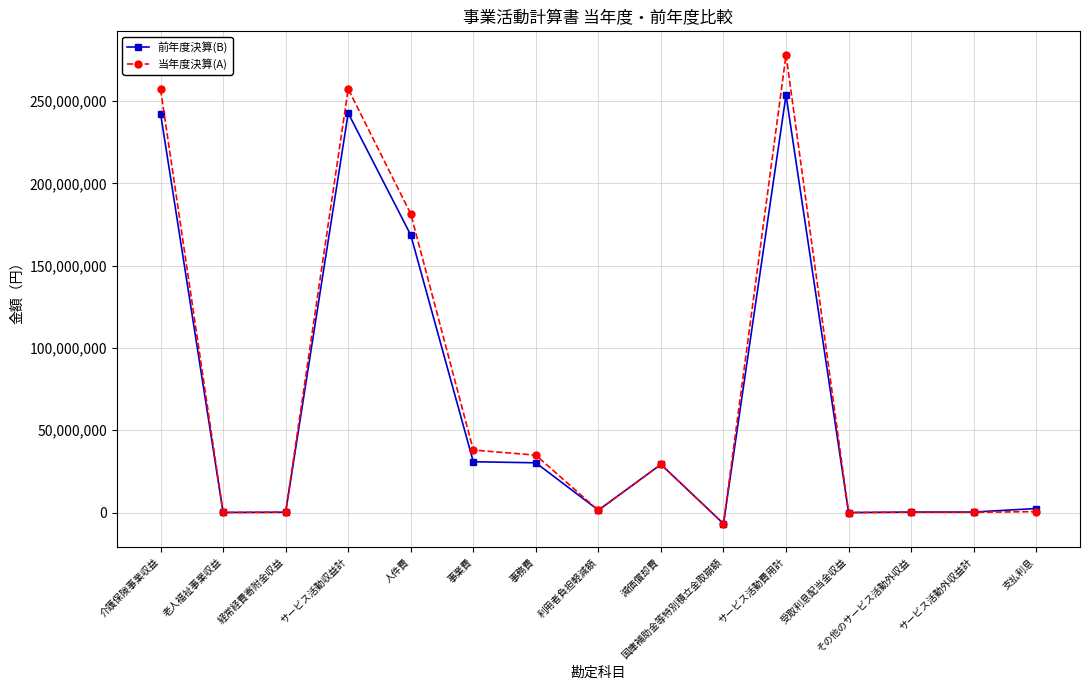

Is the value of 当年度決算(A) at 人件費 greater than the value of 前年度決算(B) at その他のサービス活動外収益?

Yes